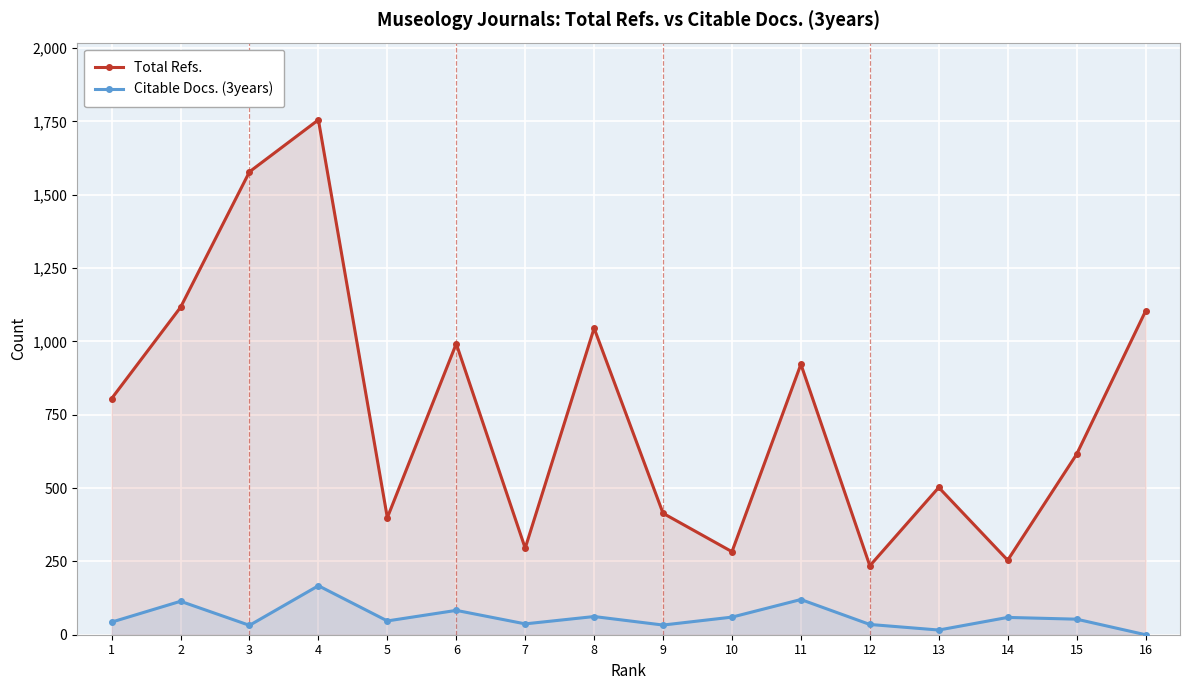

Does the chart display data point markers on the line(s)?

Yes